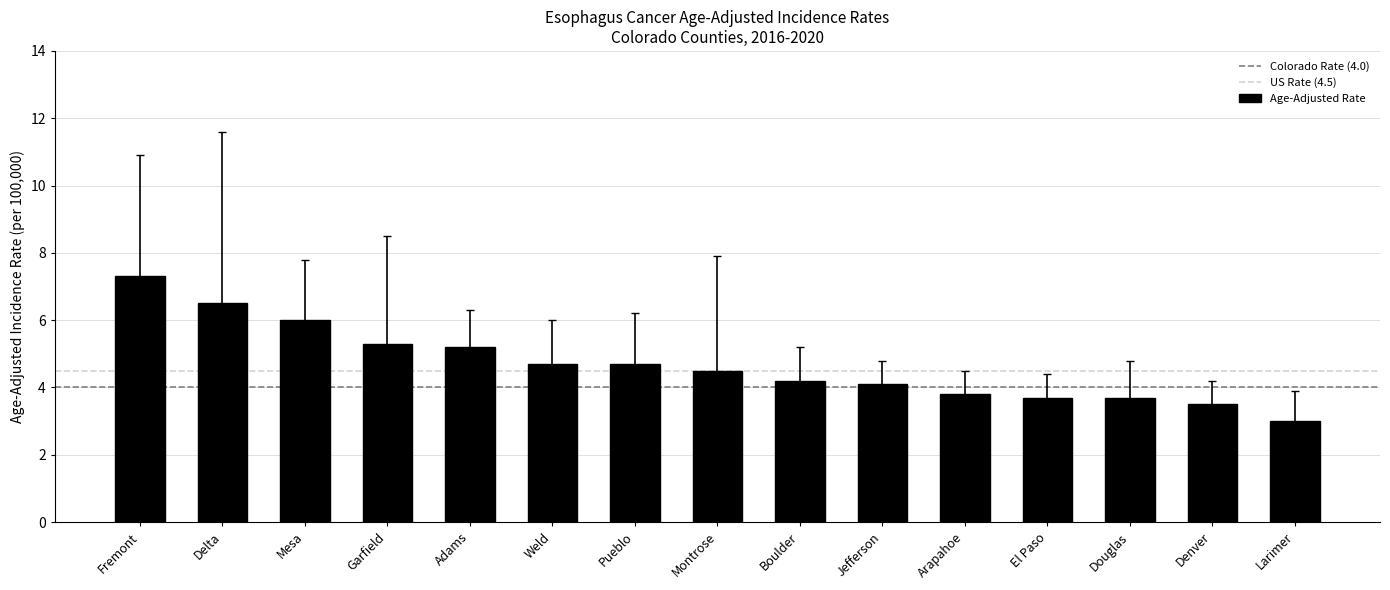

Which has a higher value, Pueblo or Garfield?

Garfield